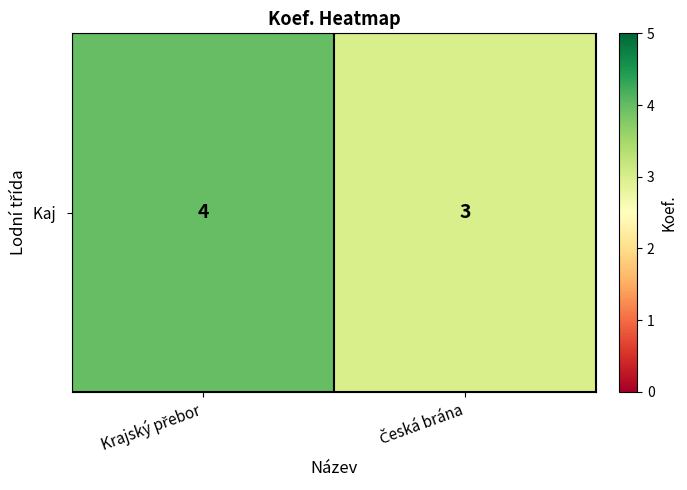

What is the change in value from Krajský přebor to Česká brána?

-1